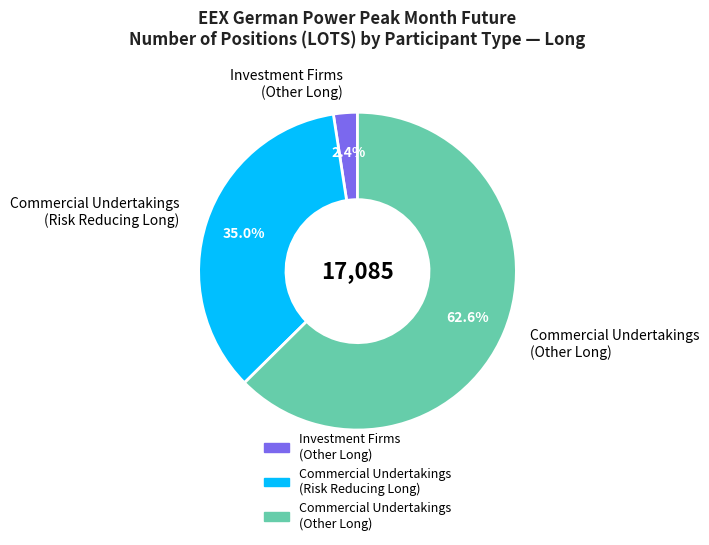

How much of the chart is everything except Commercial Undertakings (Other Long)?

37.4%